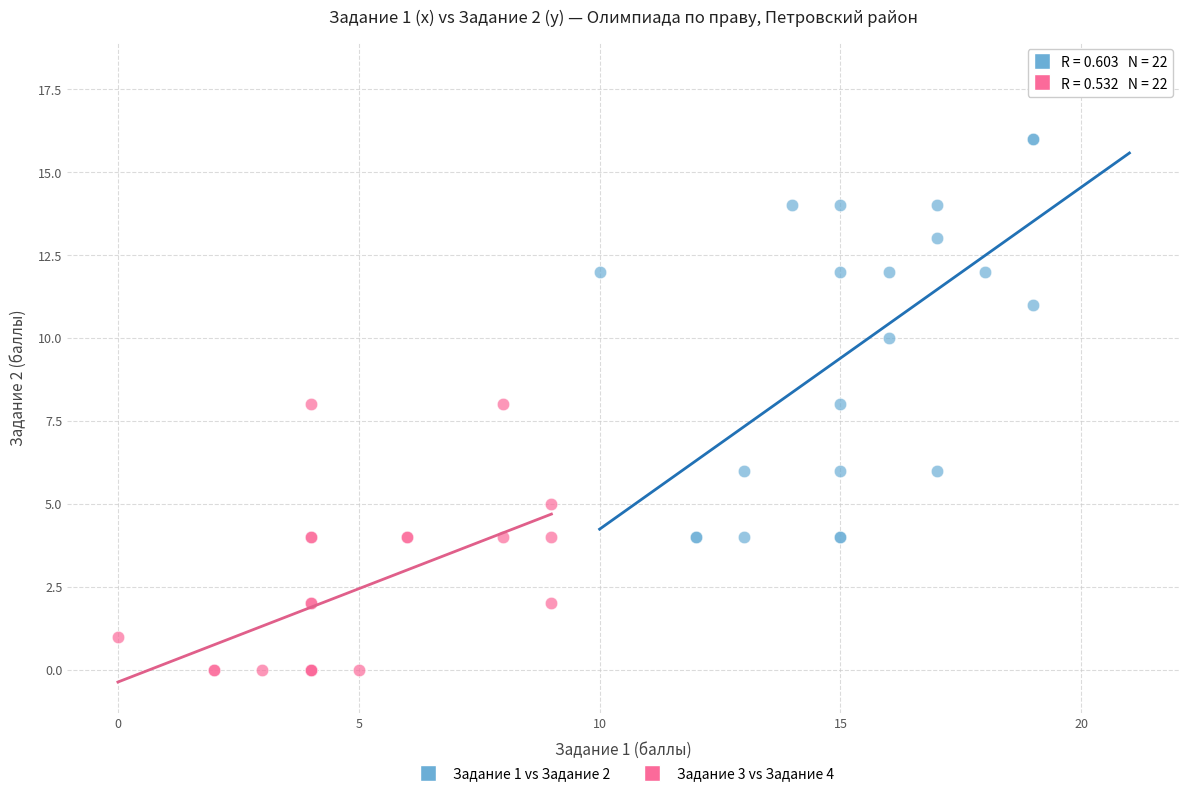

Which series reaches the minimum Y coordinate?

Задание 3 vs Задание 4